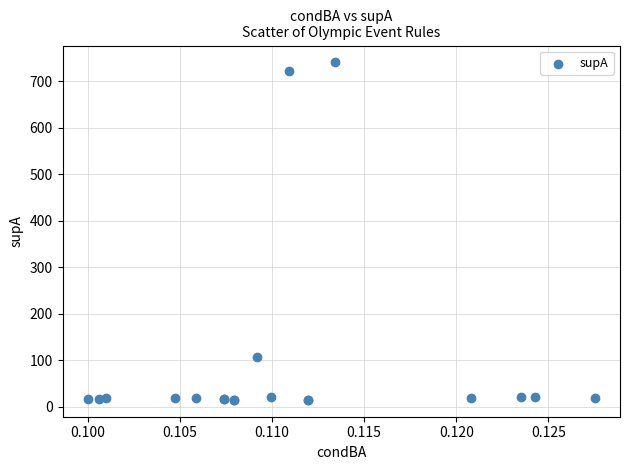

What Y value in the scatter plot is closest to 377?

107